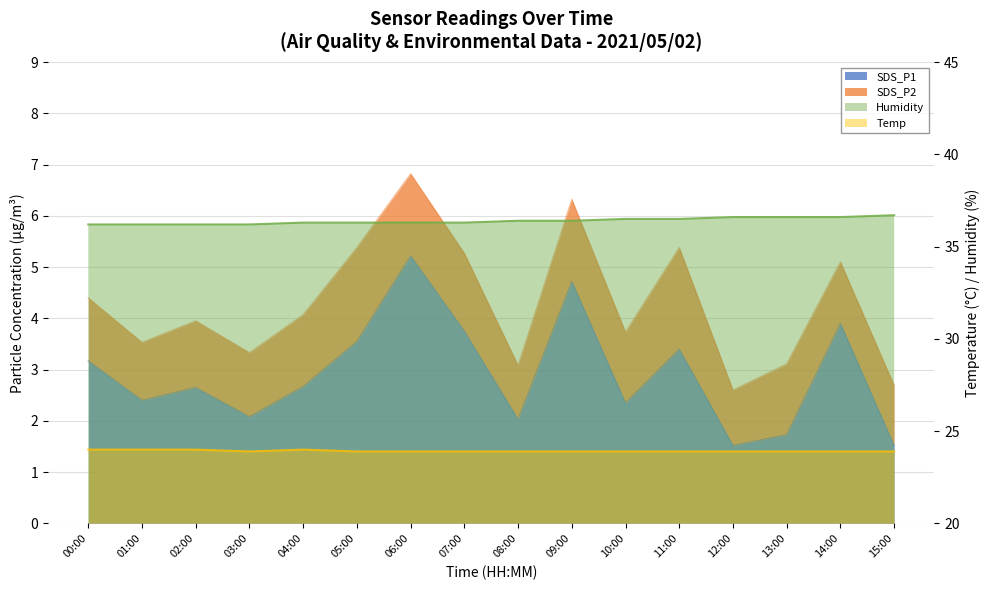

Read the SDS_P1 value at 07:00.

3.8